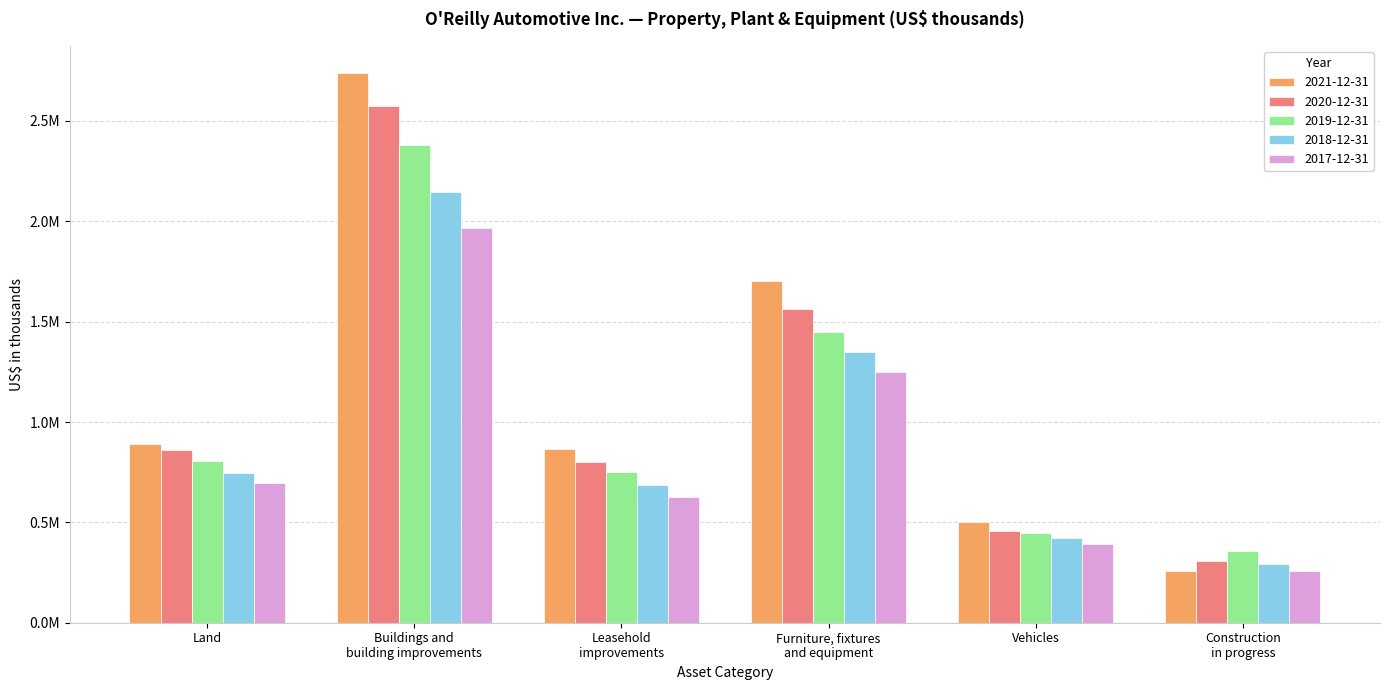

Which series has the largest total across all categories?

2021-12-31